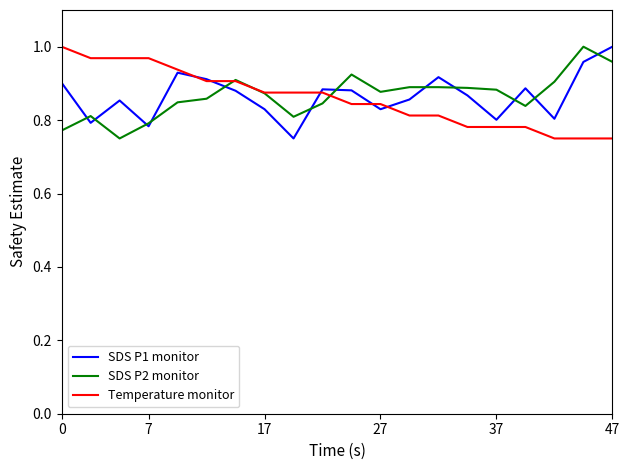

Does the chart have visible grid lines?

No